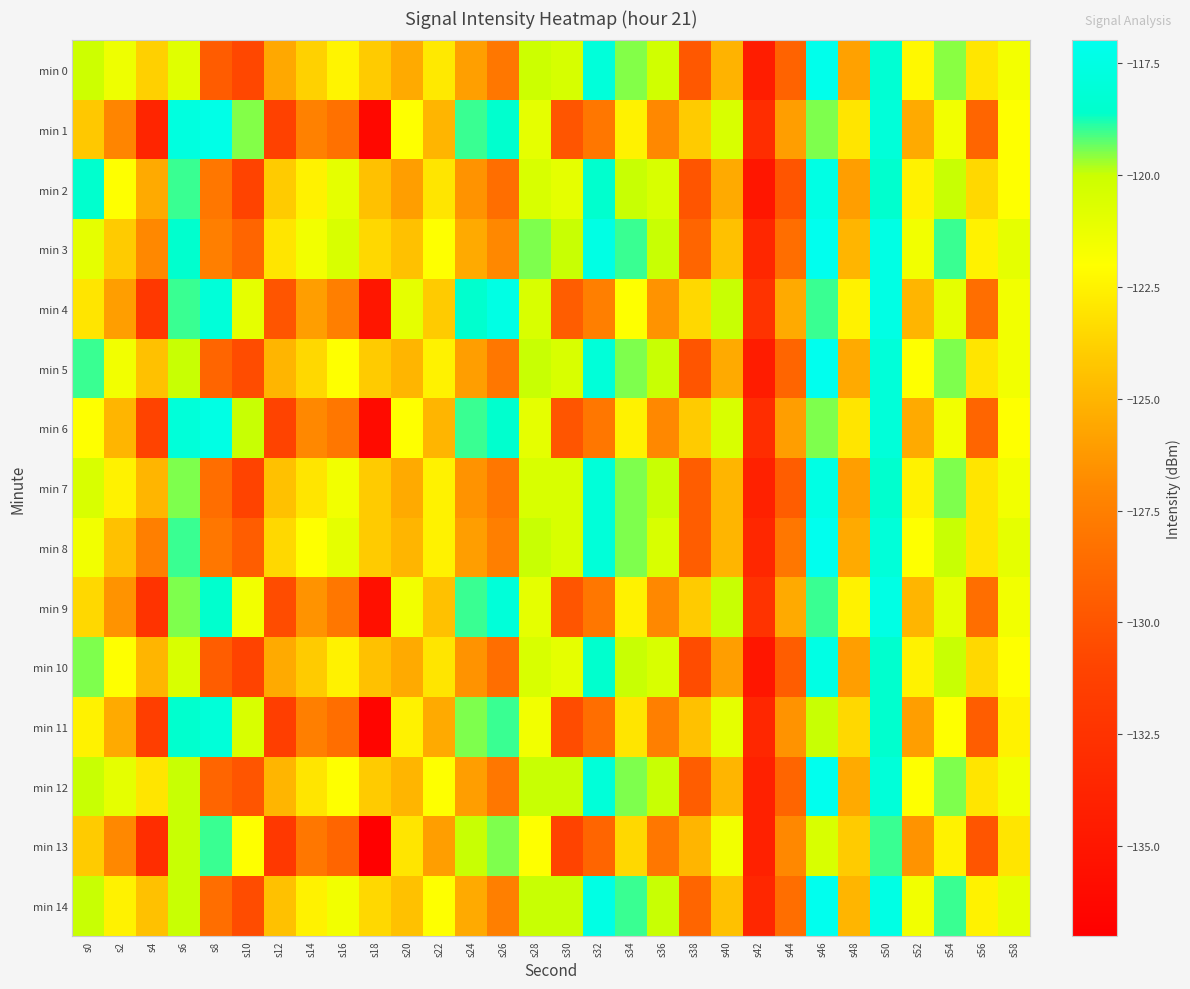

At which category is the sum across all series the highest?

s46